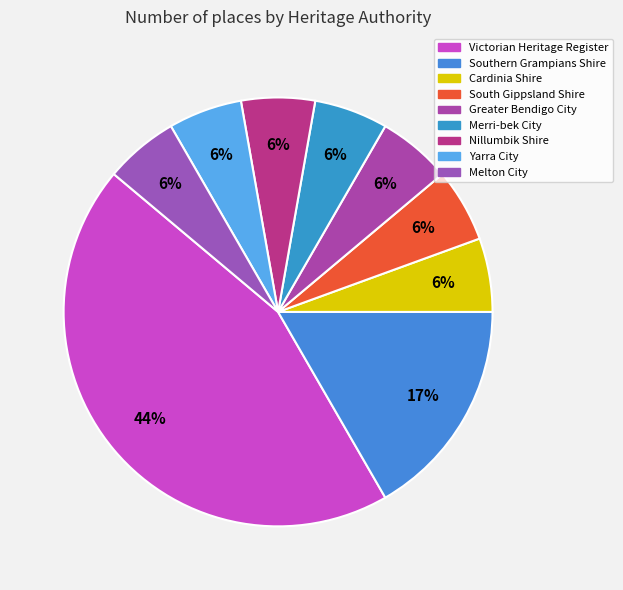

To the nearest percent, what percentage of the pie is Greater Bendigo City?

6%